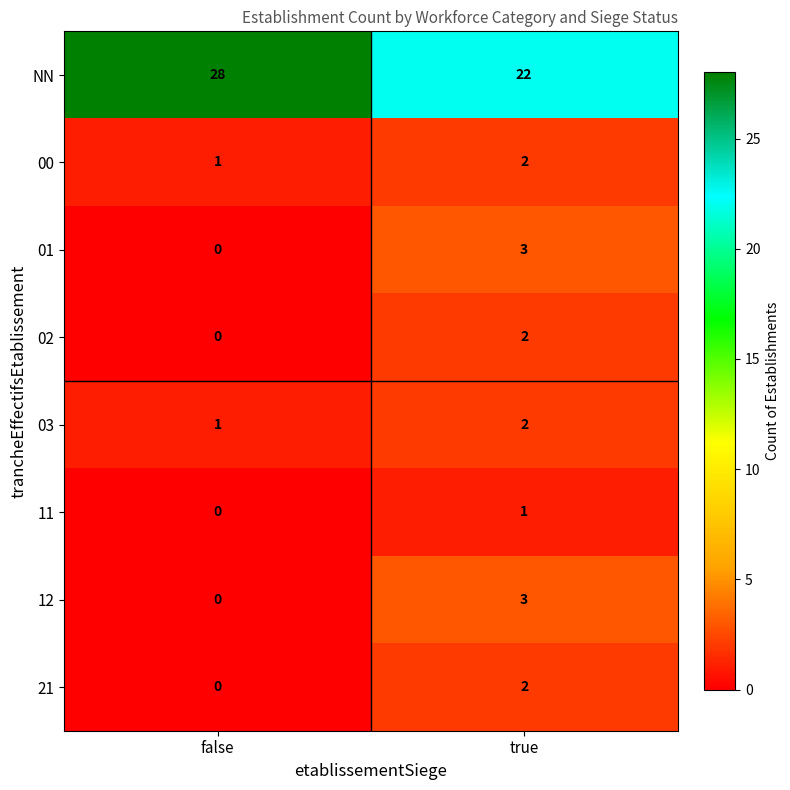

At which label is 01 closest to 1?

false